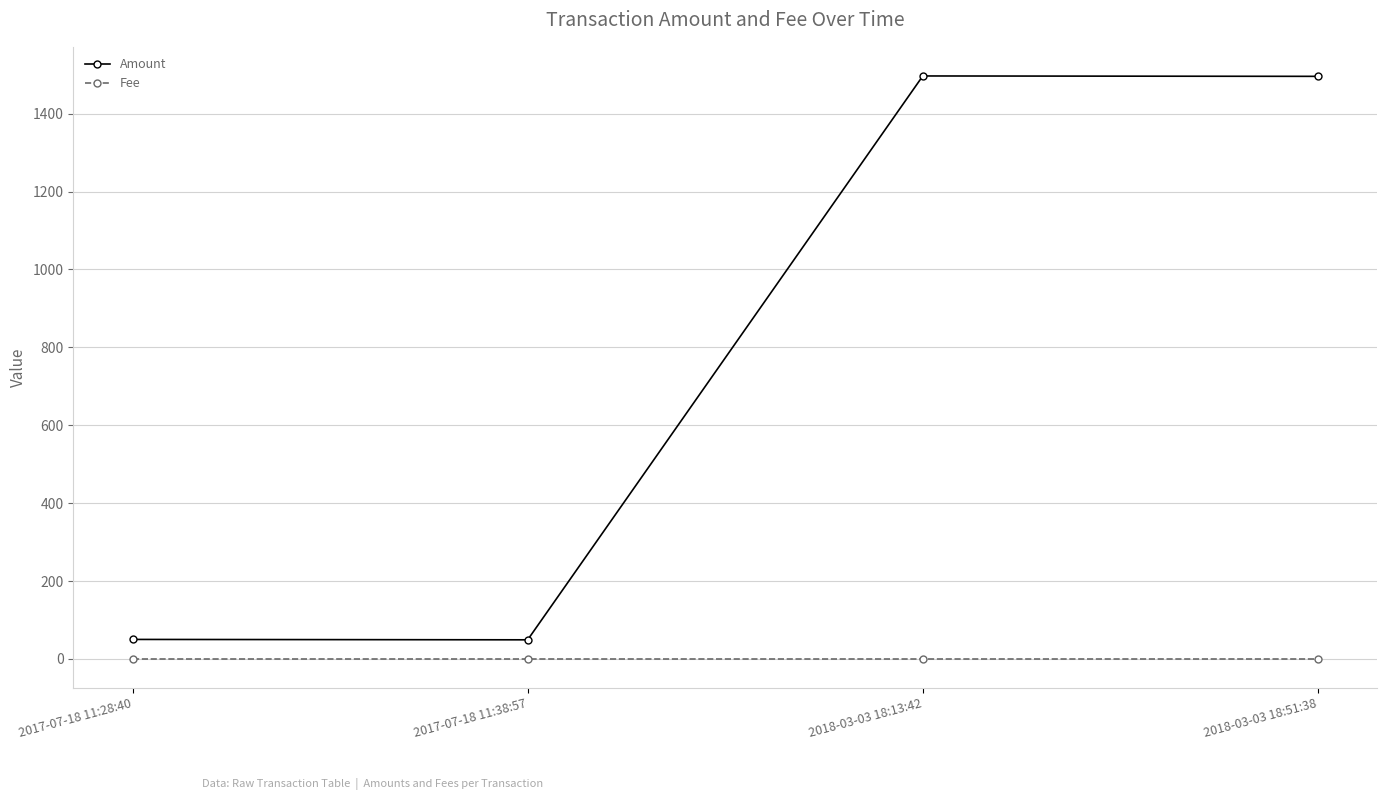

True or false: Fee and Amount cross at least once.

False